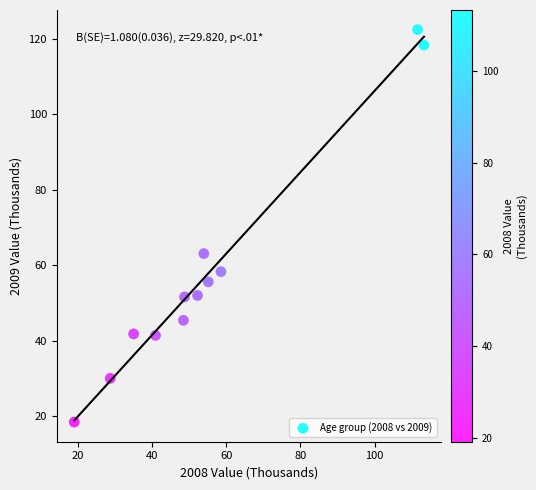

What is the range of Y values (max minus min)?

104.1